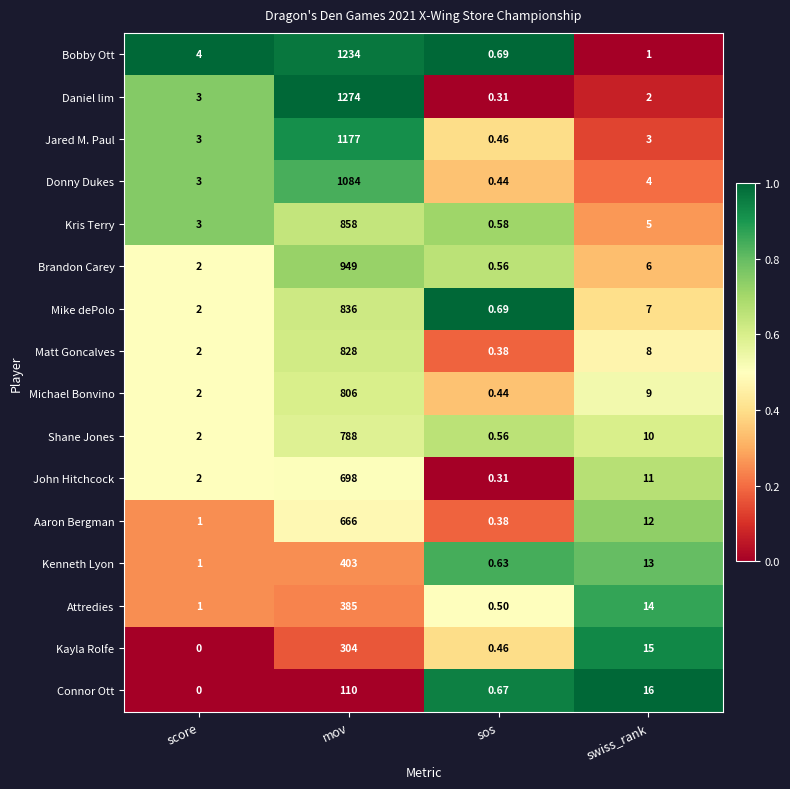

At which label does Kenneth Lyon reach its minimum?

sos